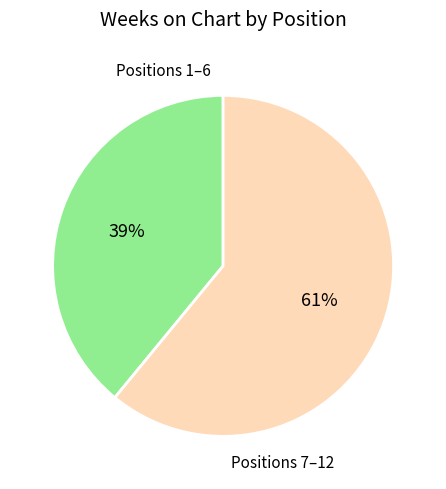

Is there a majority slice in this chart?

Yes